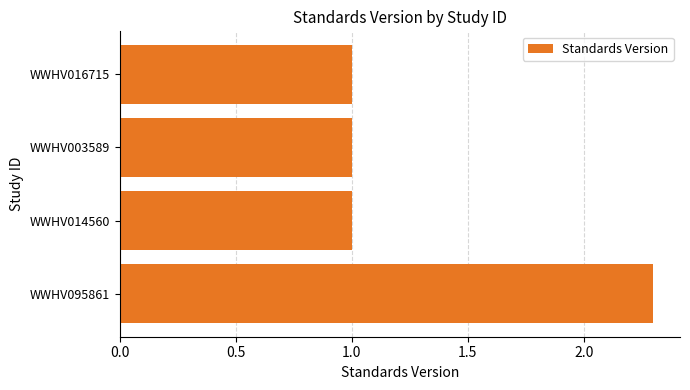

Count the number of categories in the chart.

4